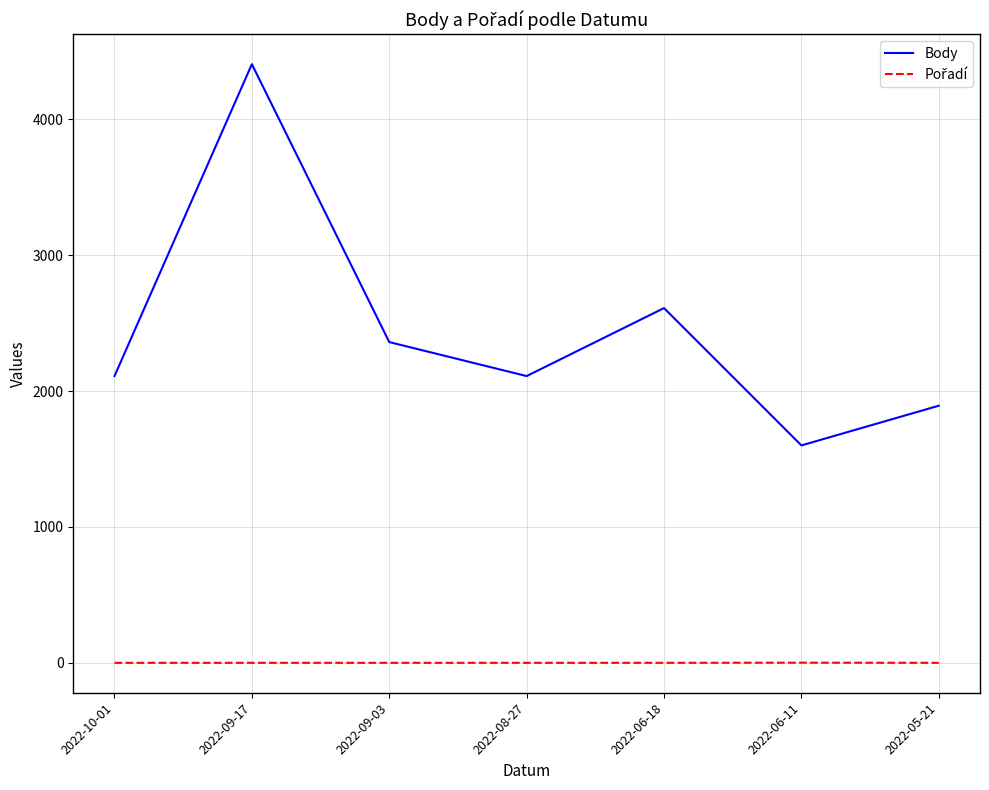

What is the maximum value shown in the chart?

4404